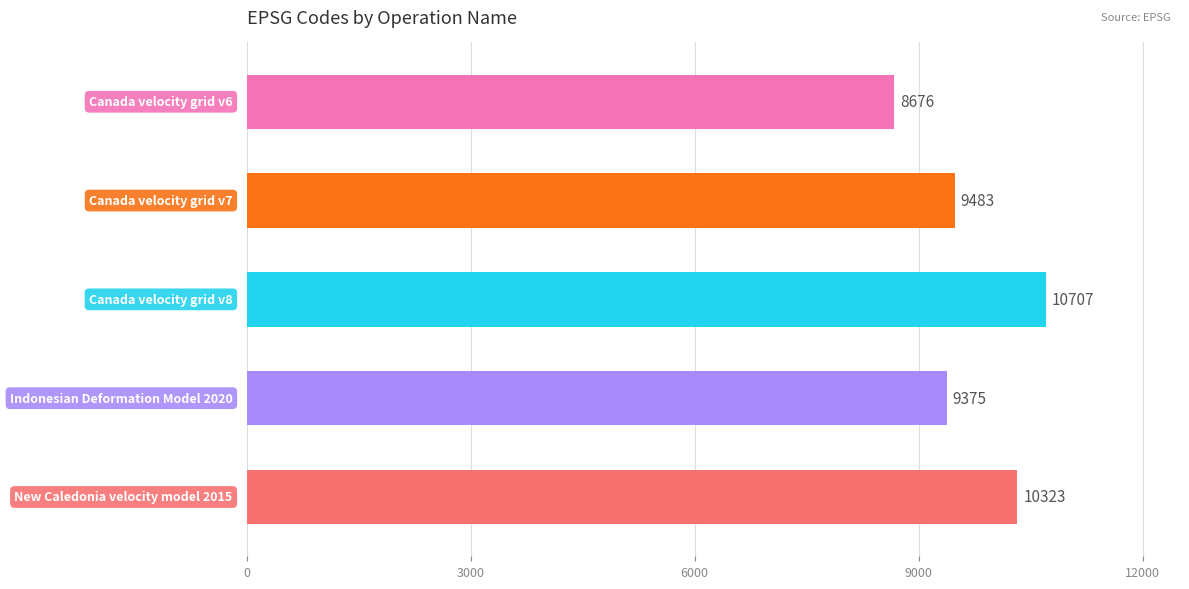

What is the maximum value shown in the chart?

10707